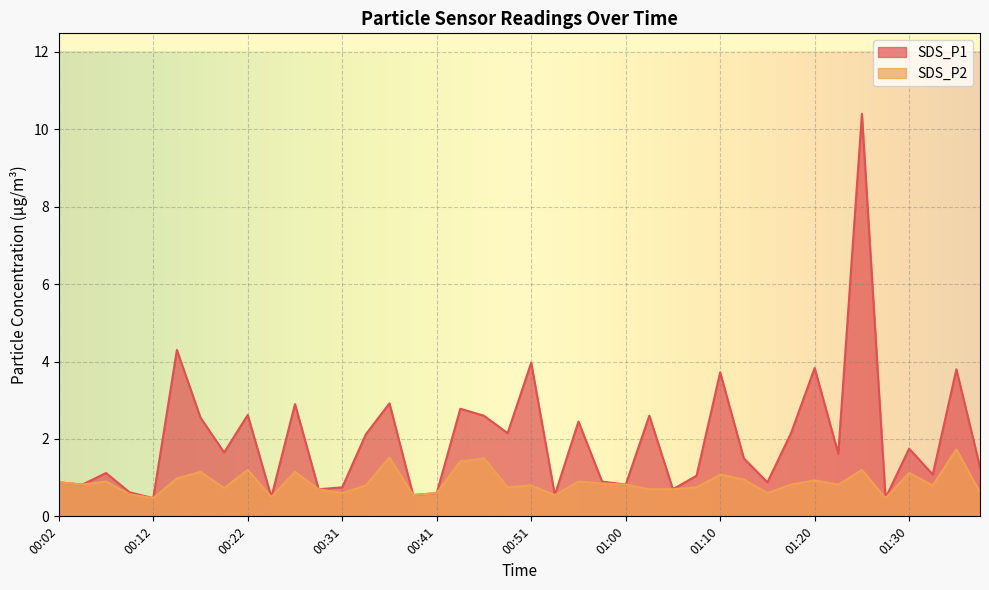

What is the sum of all SDS_P1 values?

79.1